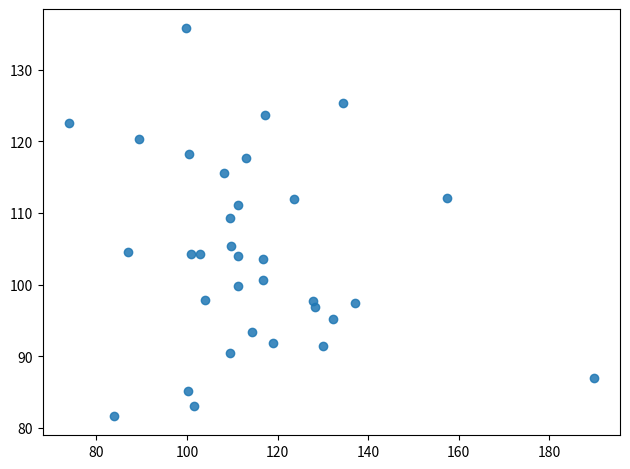

What Y value in the scatter plot is closest to 108?

109.3